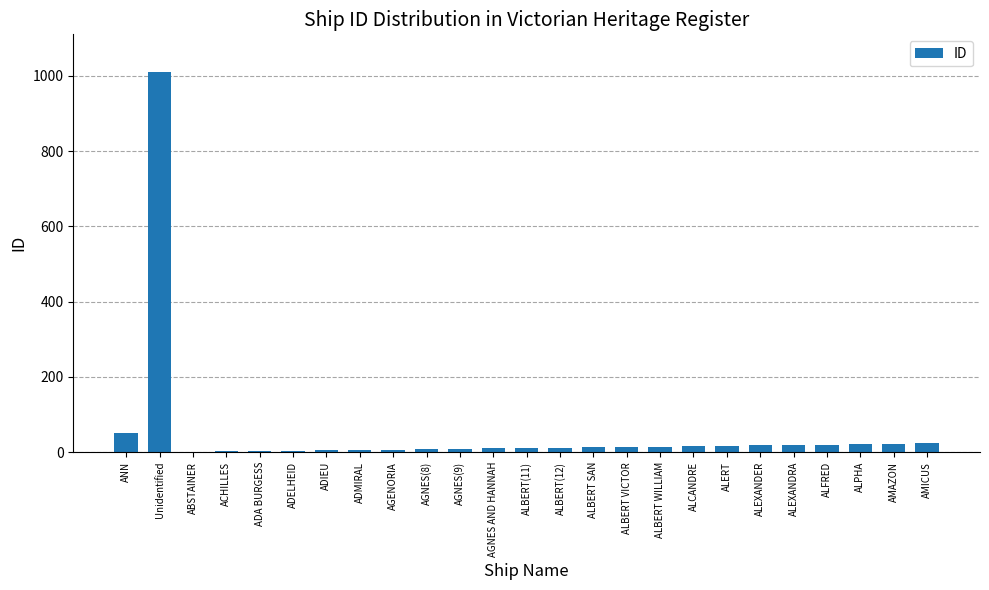

What is the sum of all values?

1339